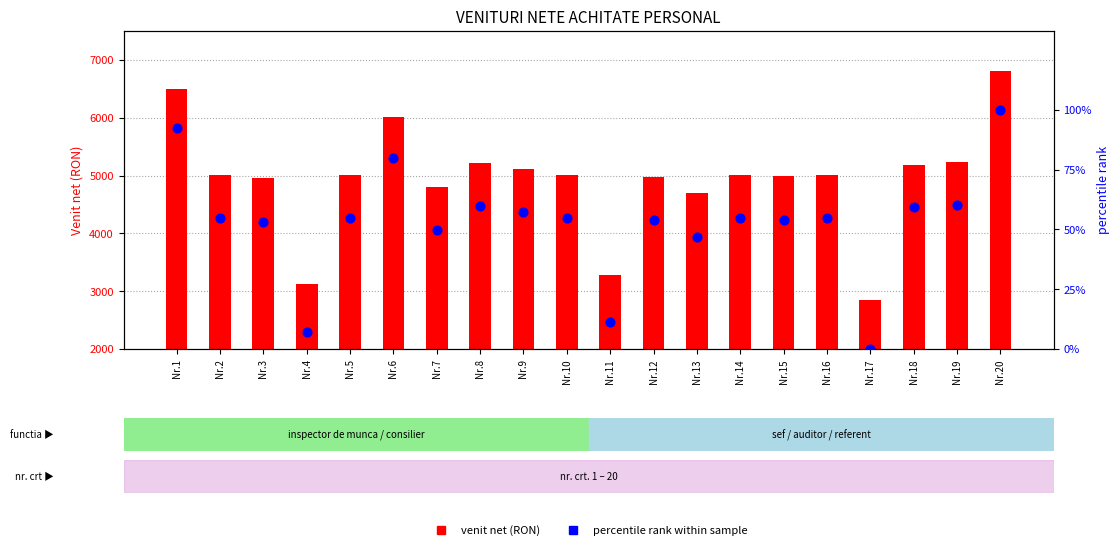

Which series contains the highest Y value?

venit net